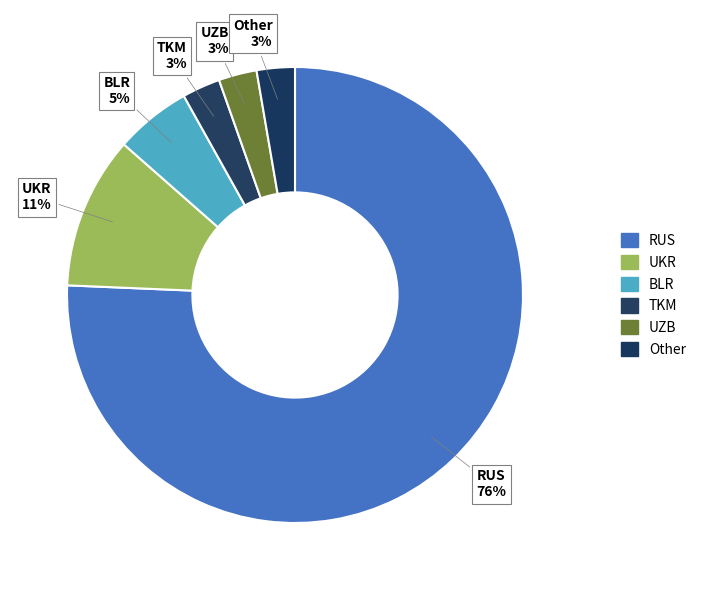

How many slices are in this pie chart?

6